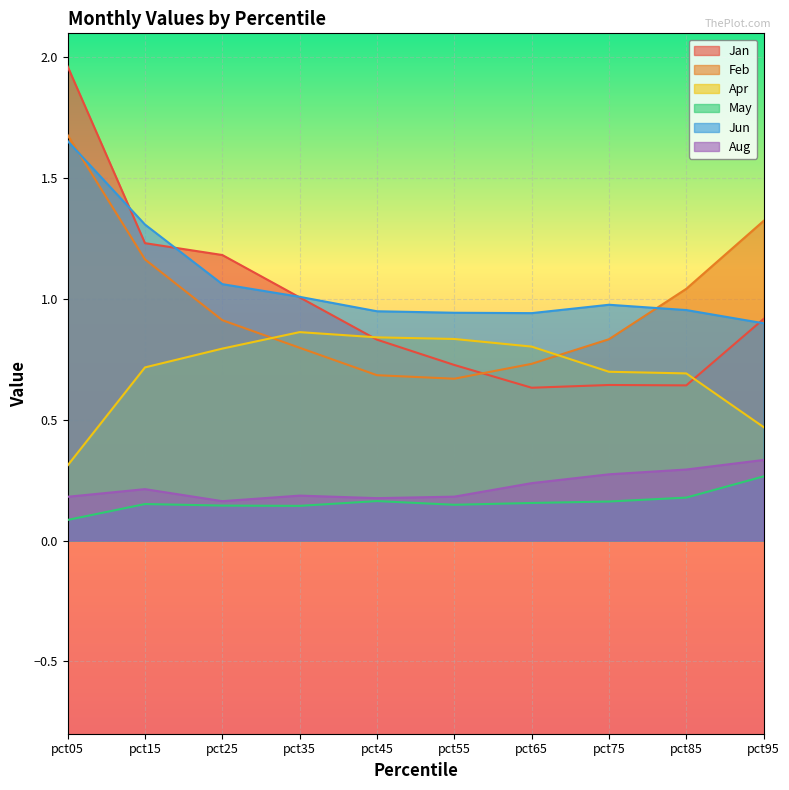

What is the maximum value for May?

0.3